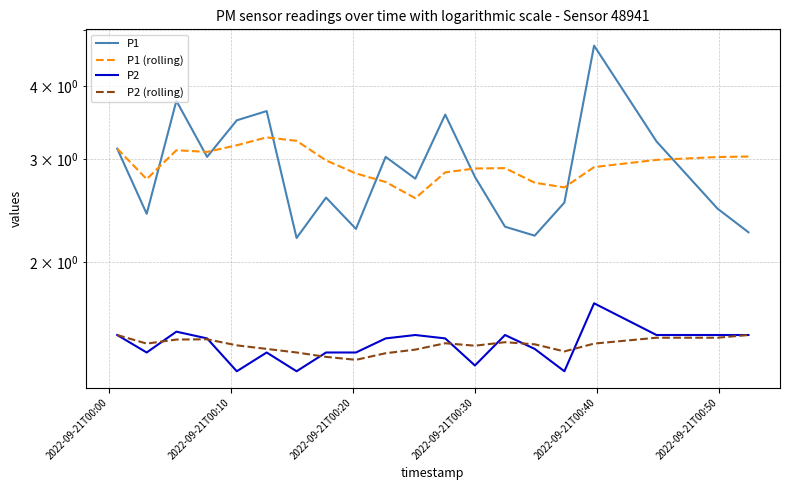

What are all the series names shown in the legend?

P1, P1 (rolling), P2, P2 (rolling)